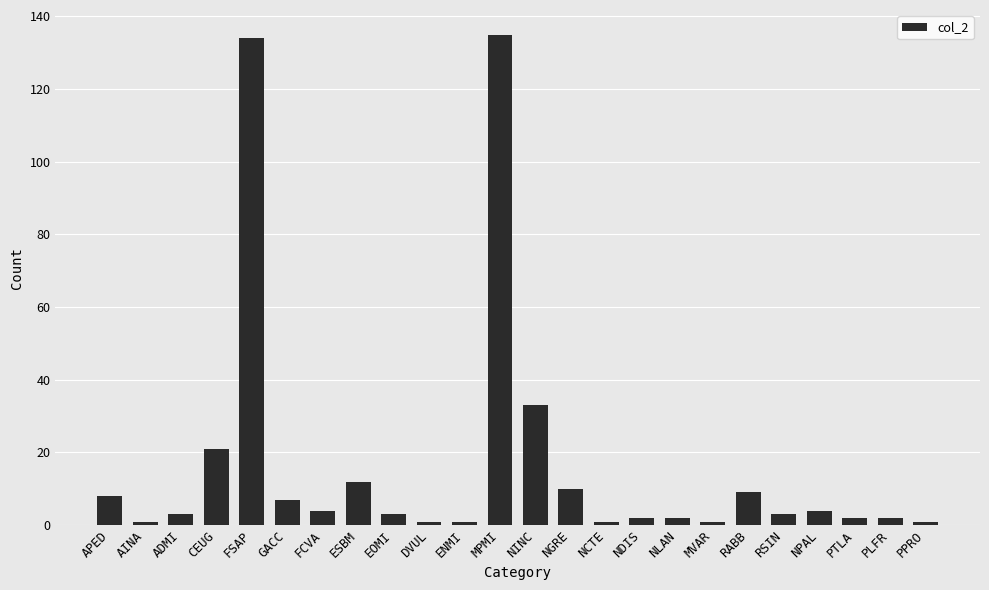

What is the difference between the values at FSAP and NDIS?

132